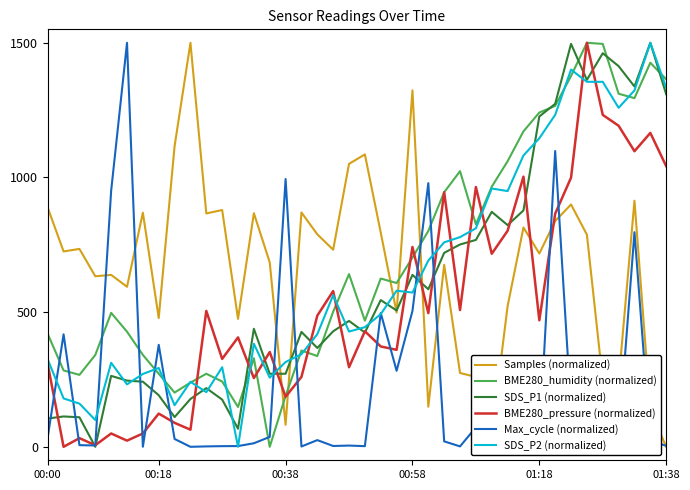

Does the chart have visible grid lines?

No